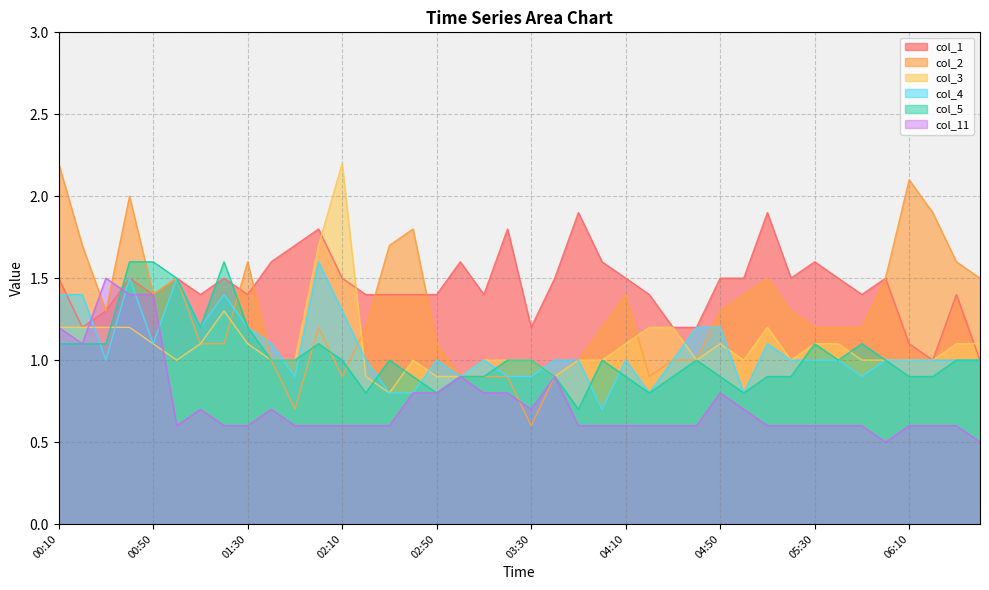

True or false: col_3 has a value of 0.6 at 00:40.

False